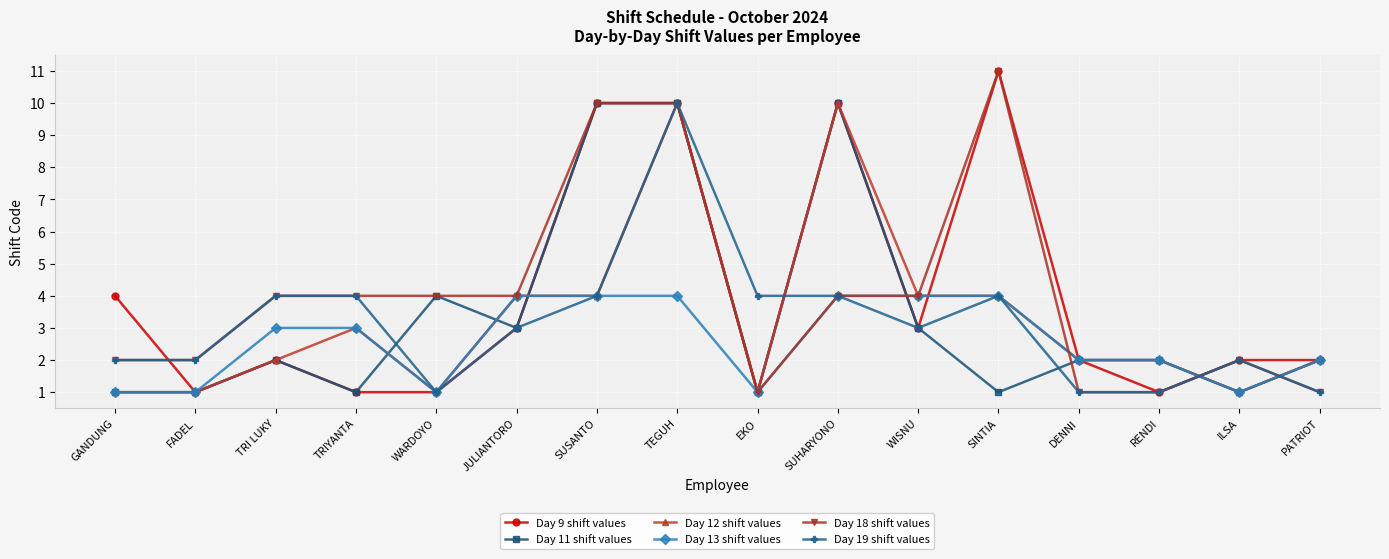

What is the sum of the Day 11 shift values values at ILSA and DENNI?

3